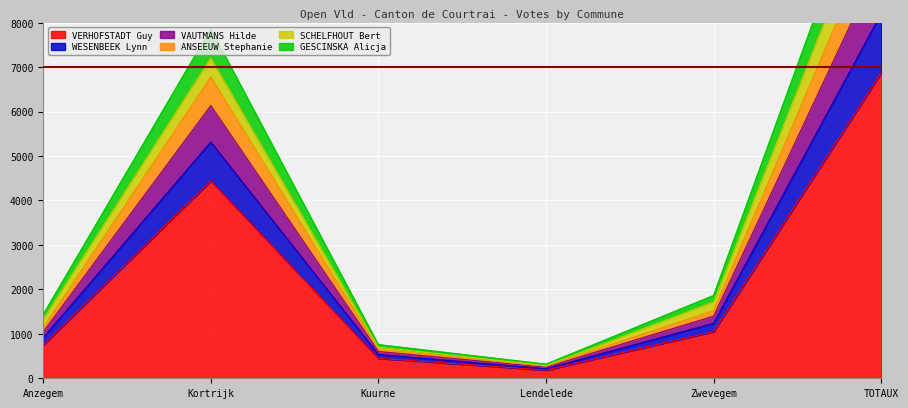

How many categories are shown in the chart?

6